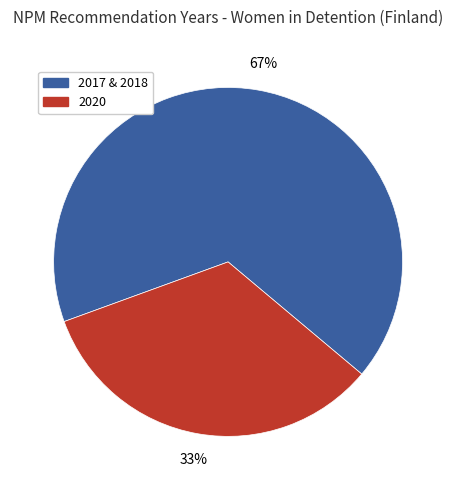

To the nearest percent, what is the average slice percentage?

50%